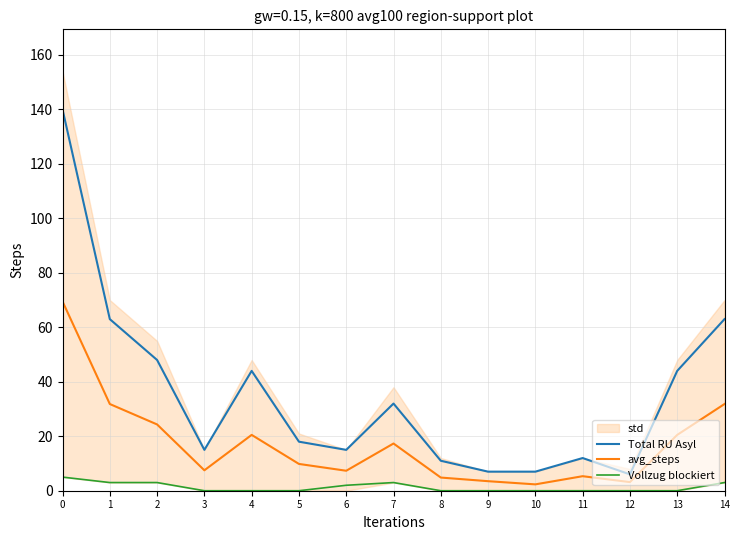

Is it true that Vollzug blockiert equals 3.0 at 1?

True